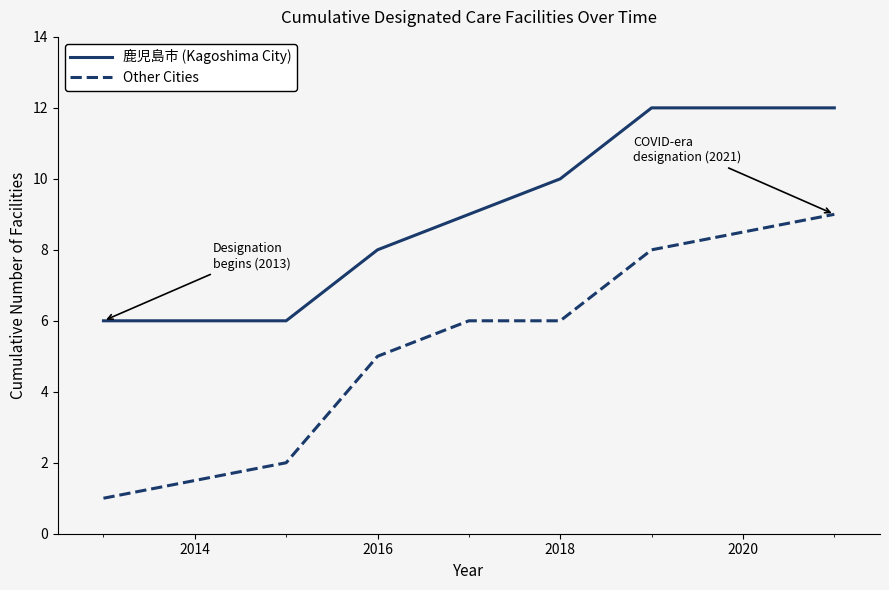

Which series has the largest total across all categories?

鹿児島市 (Kagoshima City)